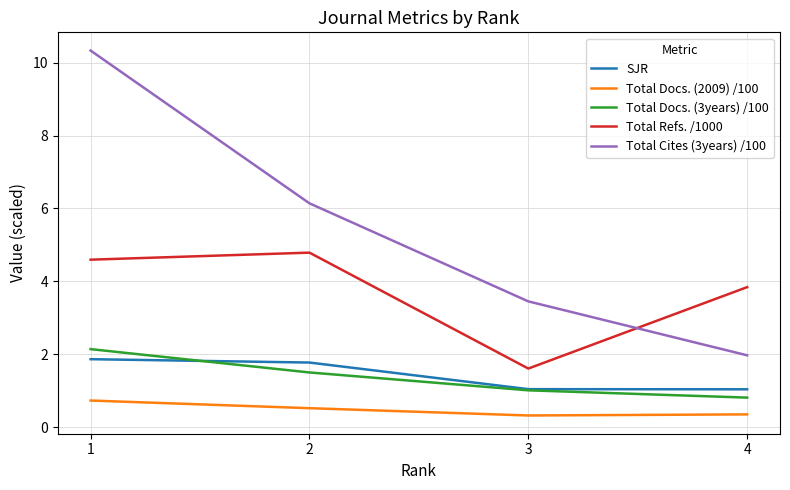

What is the greatest value displayed?

10.3